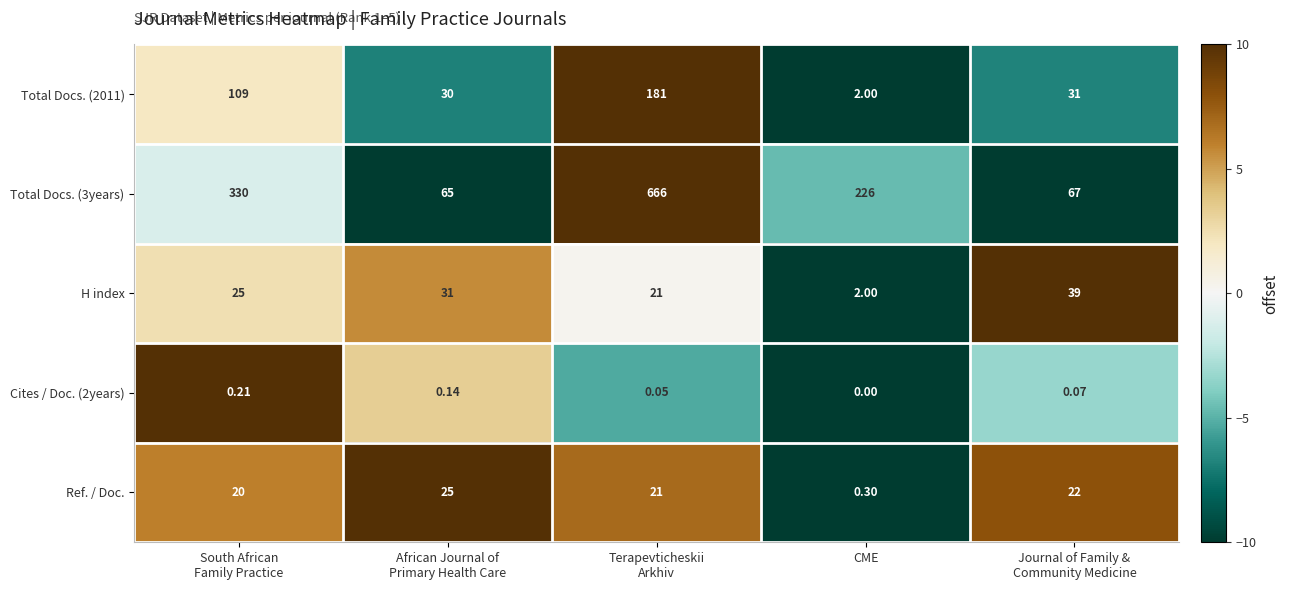

Which label corresponds to the smallest value in the chart?

CME